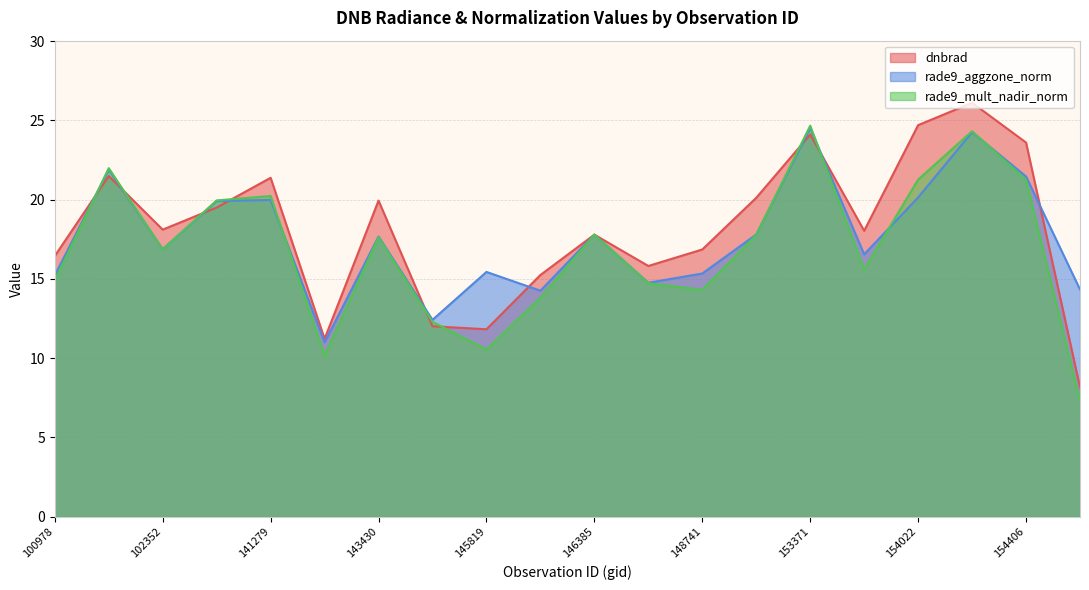

What is the value of the dnbrad point at the 4th from the left?

19.5